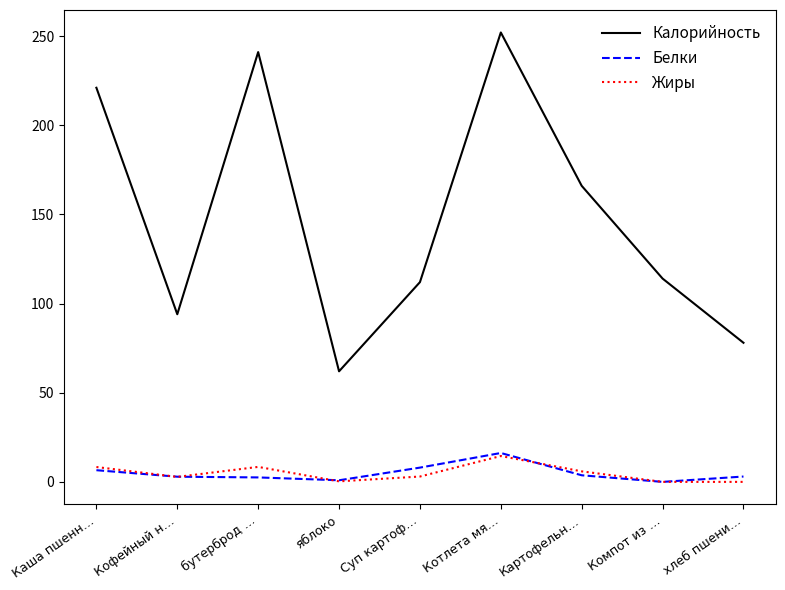

At how many categories does at least one series exceed 122?

4